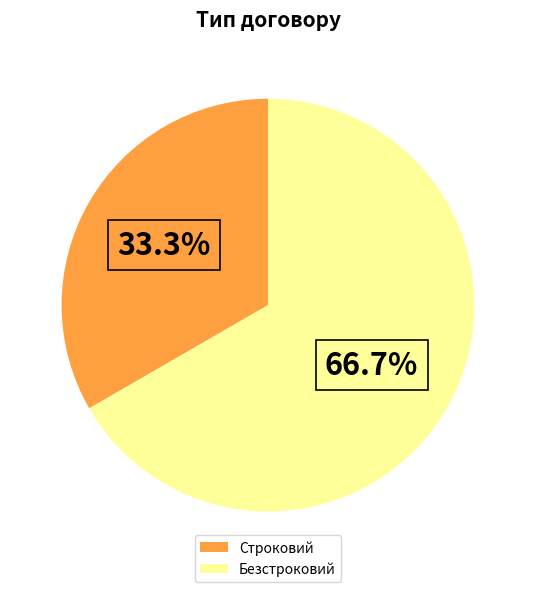

To the nearest percent, what is the average slice percentage?

50%